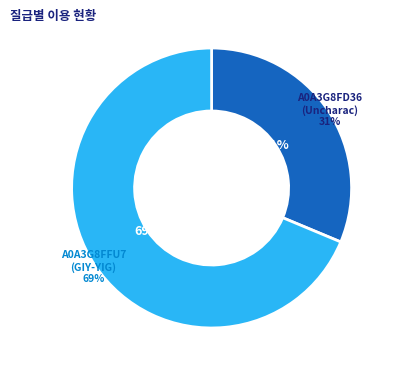

To the nearest percent, what percentage of the pie is tr|A0A3G8FFU7|A0A3G8FFU7_9CAUD?

69%